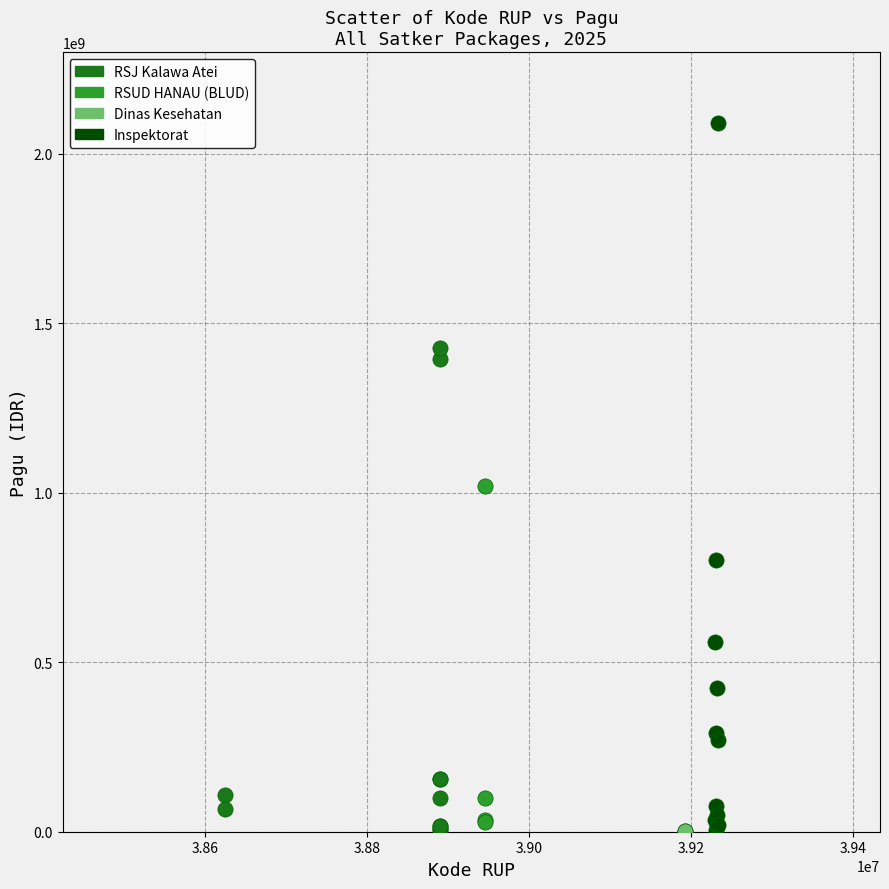

What are all the series names shown in the legend?

RSJ Kalawa Atei, RSUD HANAU (BLUD), Dinas Kesehatan, Inspektorat